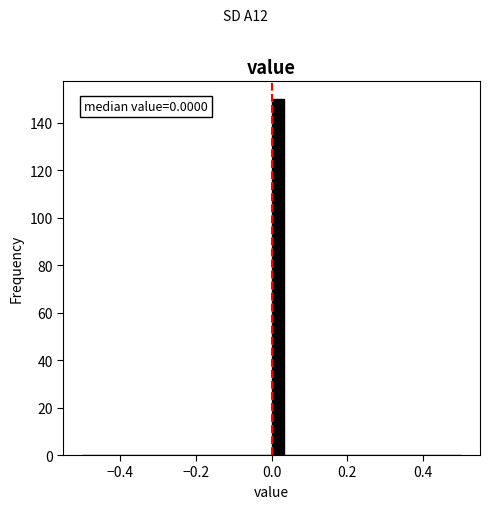

Read against the x-axis, roughly where is the centre of the tallest bar?

0.02